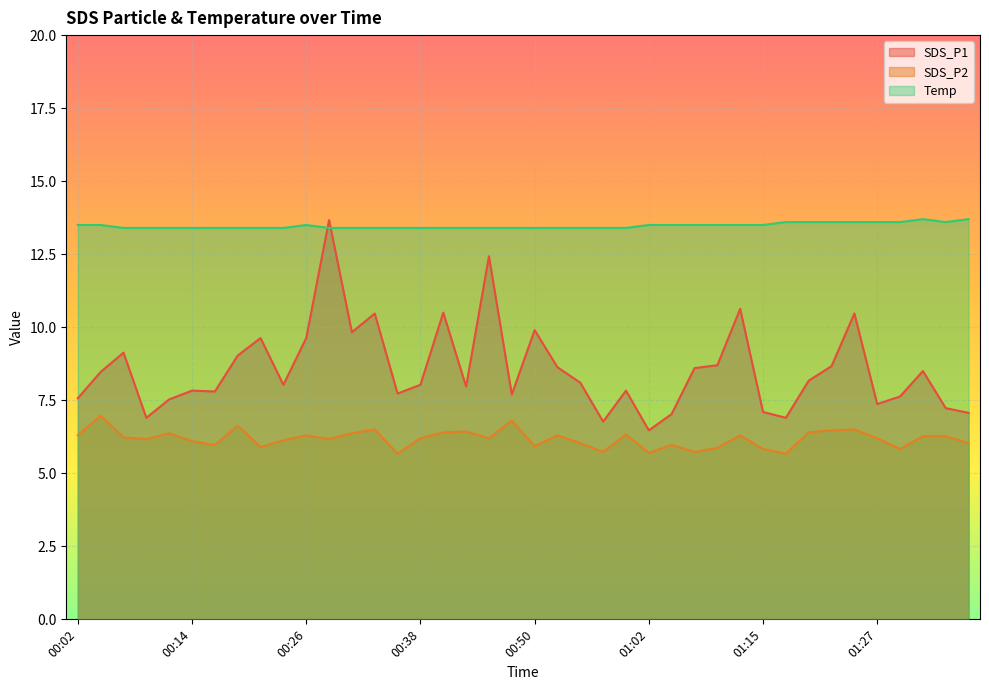

The value of SDS_P1 at 00:14 is 7.8. True or false?

True